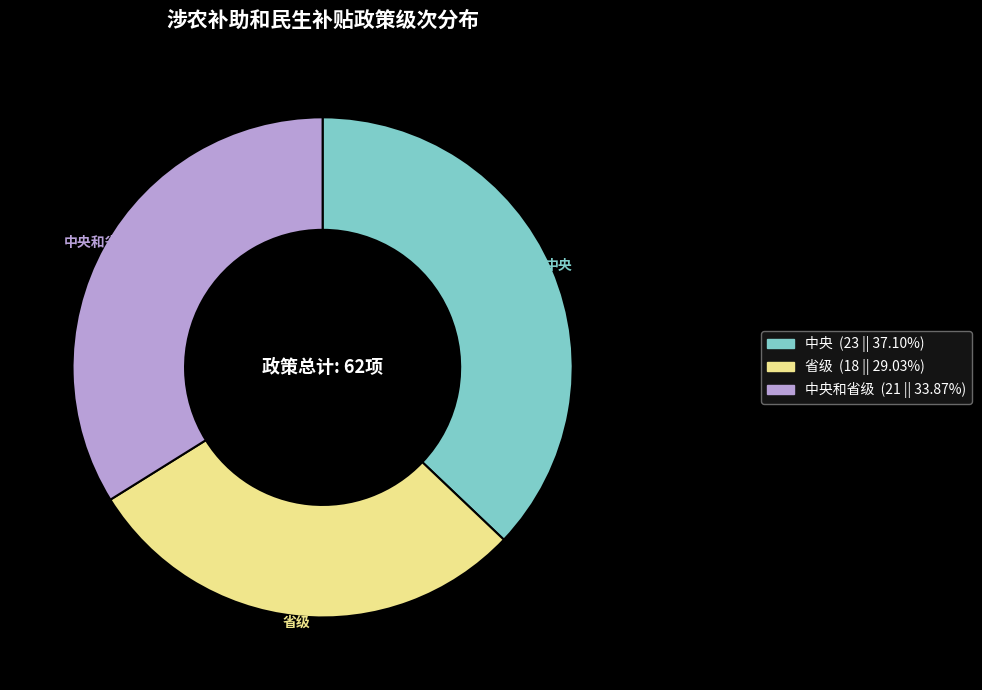

Is there a majority slice in this chart?

No